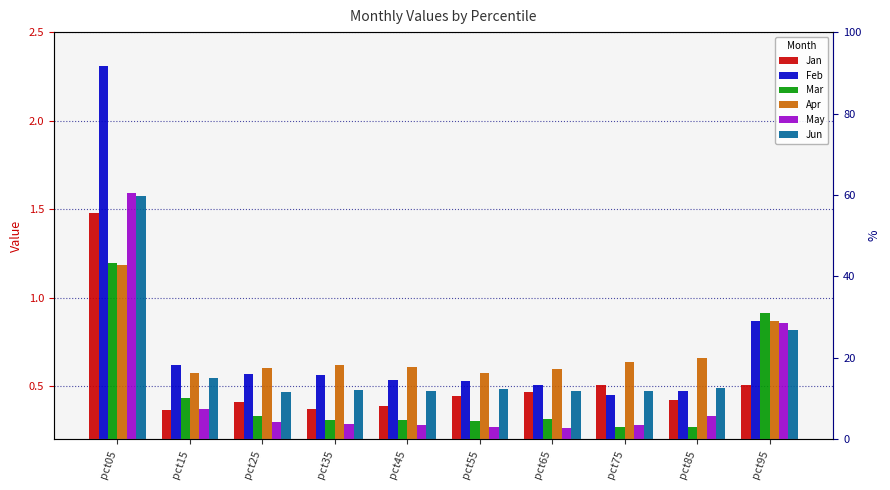

How many bars are there in each group?

6